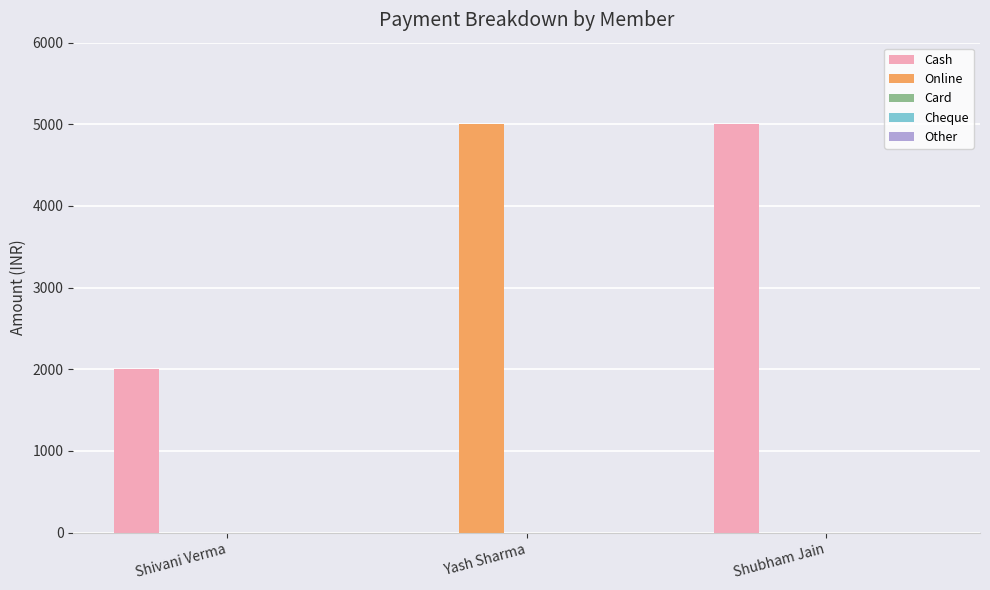

Which series has the largest total across all categories?

Cash